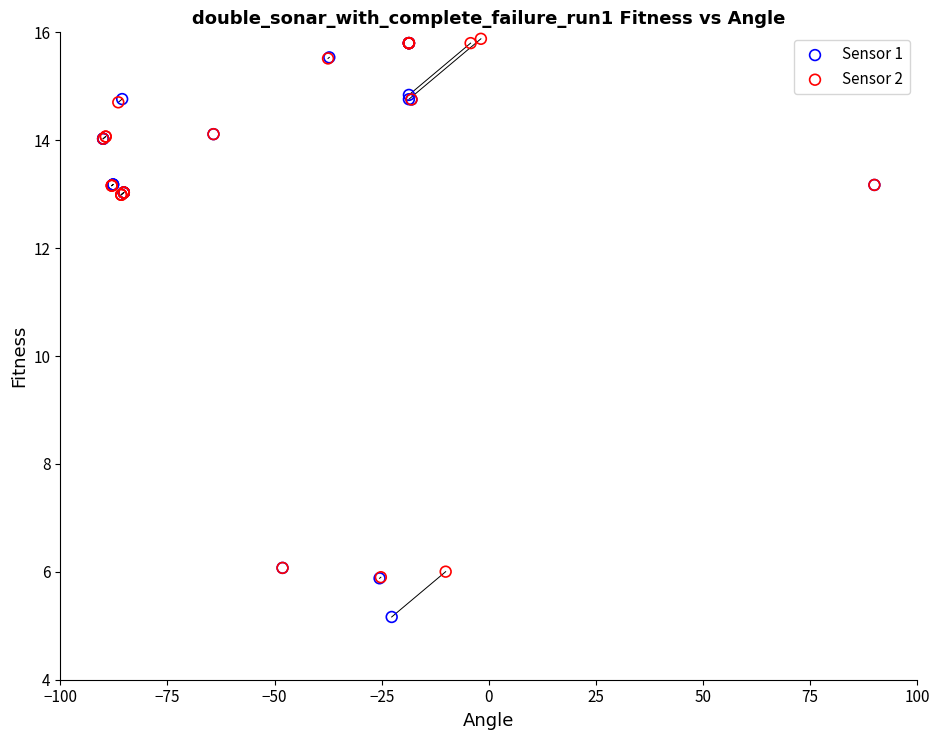

Which series has the widest spread of Y values?

Sensor 1